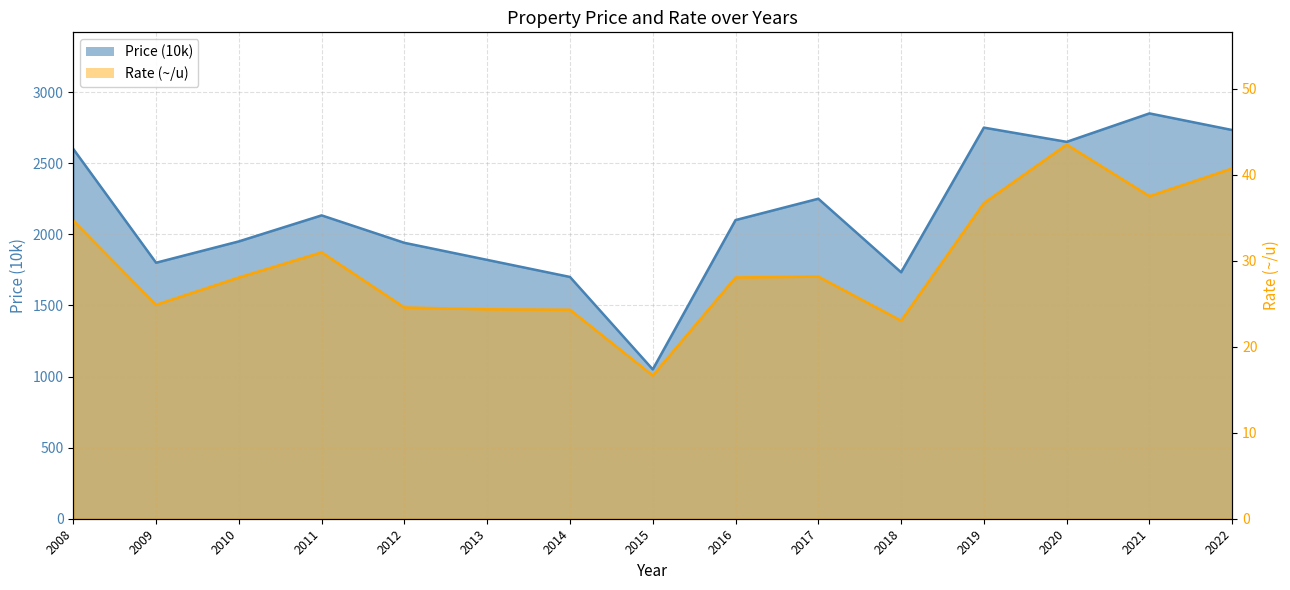

Reading left to right, extract all data points from this chart.

Price (10k): 2008=2600.0	2009=1800.0	2010=1950.0	2011=2133.0	2012=1940.0	2013=1820.0	2014=1700.0	2015=1050.0	2016=2100.0	2017=2250.0	2018=1733.0	2019=2750.0	2020=2650.0	2021=2850.0	2022=2733.0
Rate (~/u): 2008=34.6	2009=24.9	2010=28.1	2011=31.0	2012=24.6	2013=24.4	2014=24.3	2015=16.6	2016=28.1	2017=28.1	2018=23.0	2019=36.7	2020=43.5	2021=37.5	2022=40.7